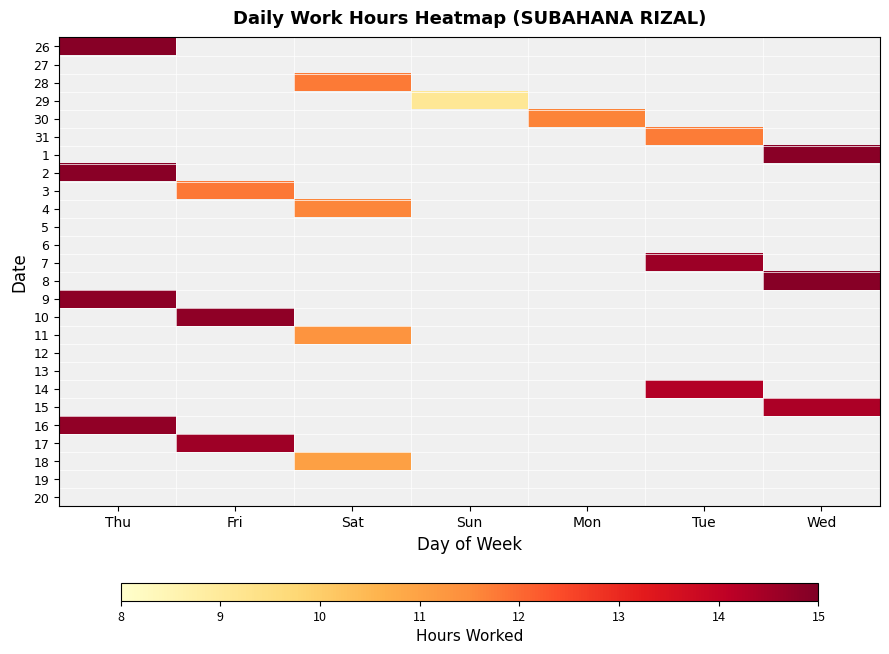

At which label is 26 closest to 14?

Thu